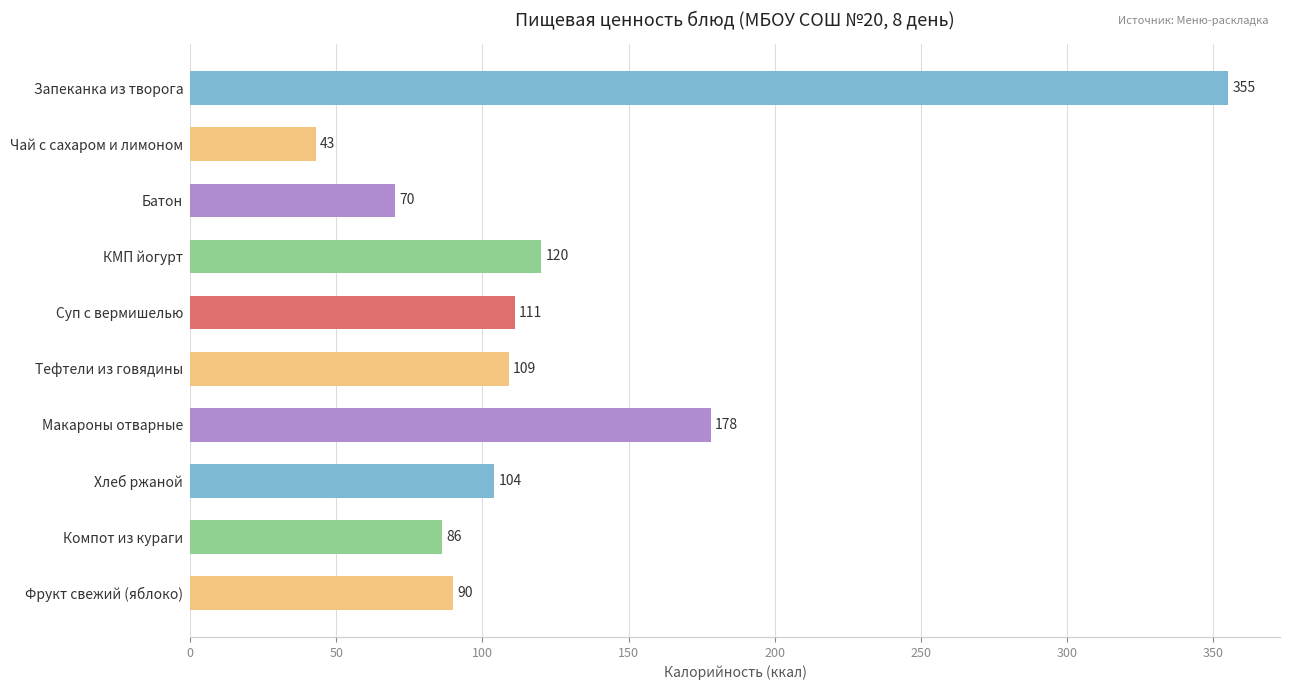

Reading top to bottom, transcribe all the data shown in this chart.

355	43	70	120	111	109	178	104	86	90